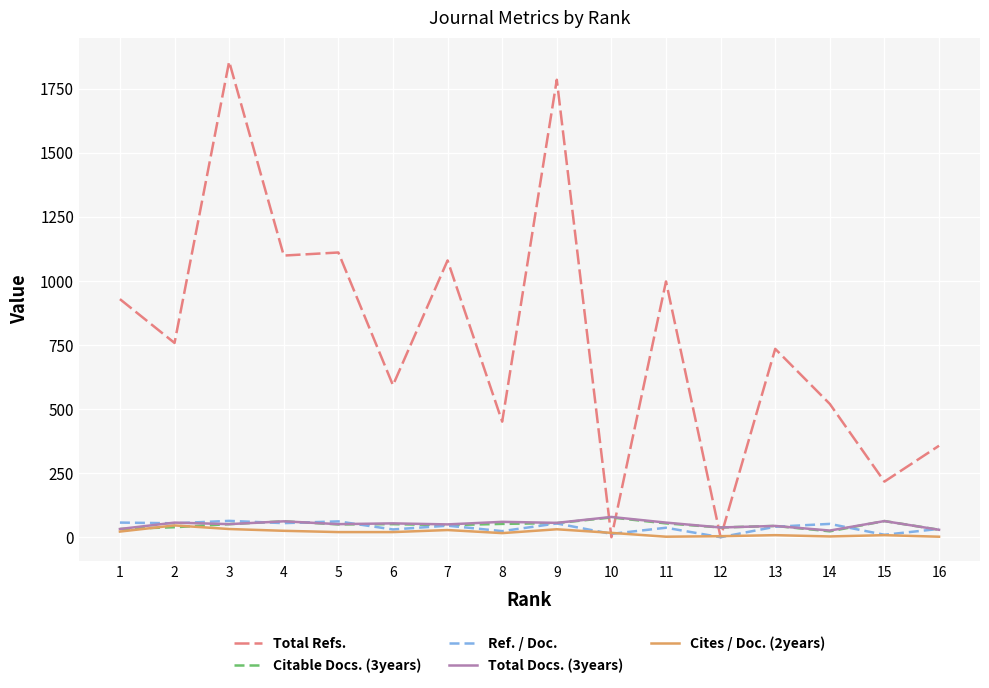

What is the maximum value shown in the chart?

1856.0